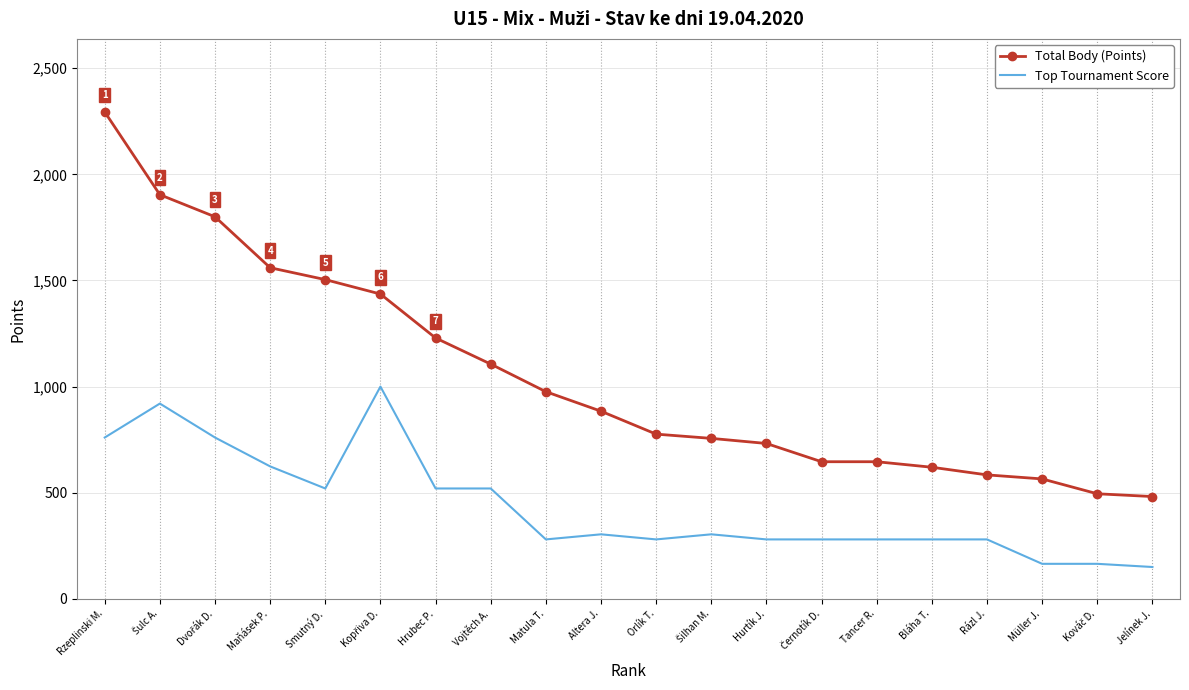

What are all the series names shown in the legend?

Total Body (Points), Top Tournament Score